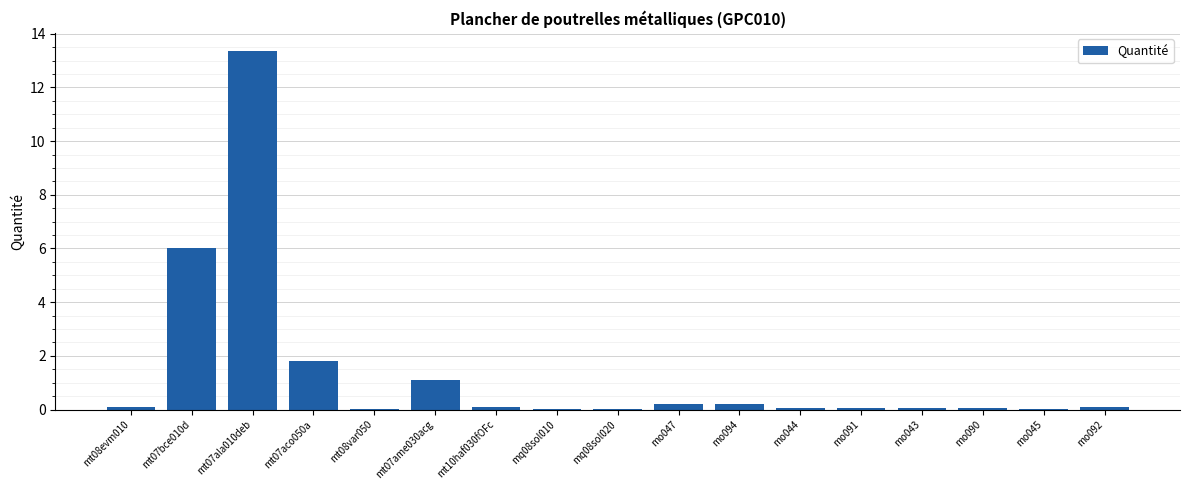

What is the sum of all values?

23.2